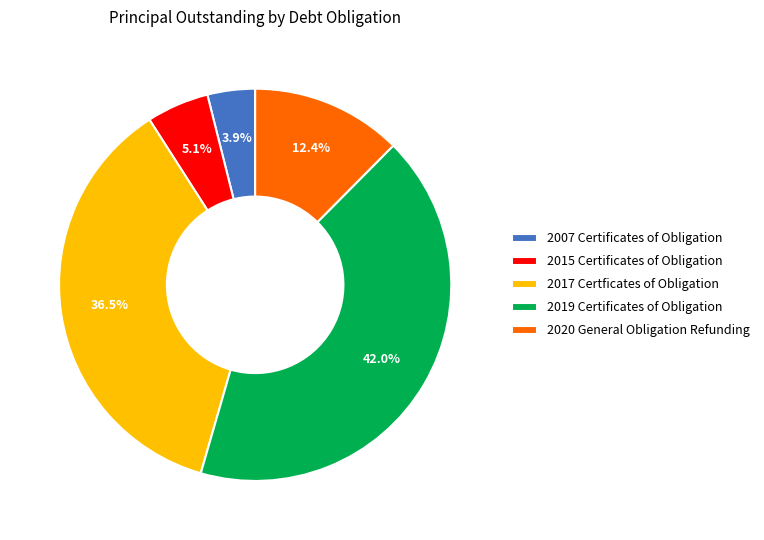

Is it true that 2015 Certificates of Obligation is 5% of the pie?

True